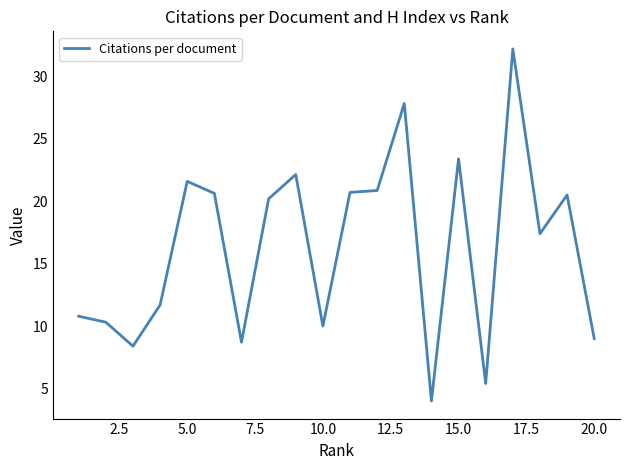

What is the maximum value shown in the chart?

32.2